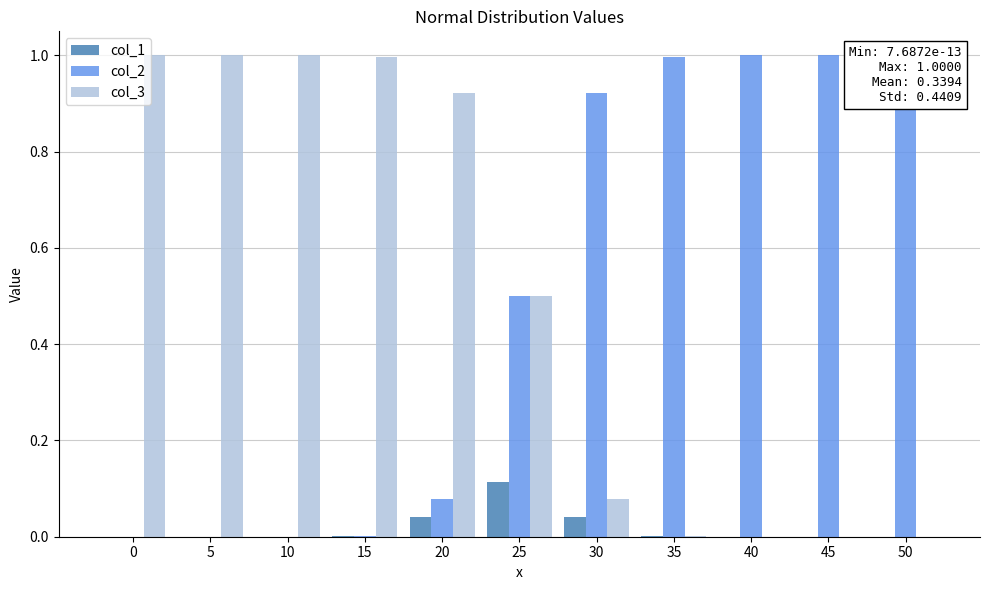

Count the number of categories in the chart.

11